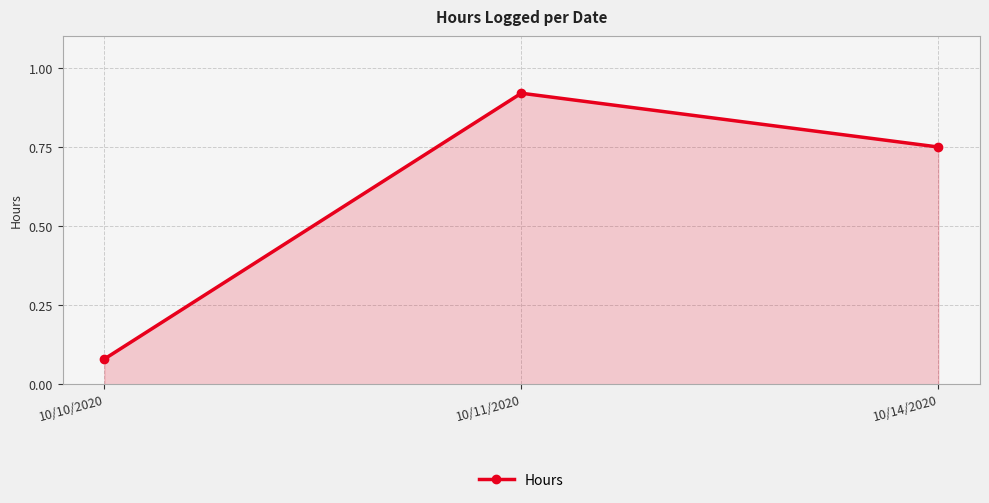

The value at 10/11/2020 is 1.6. True or false?

False